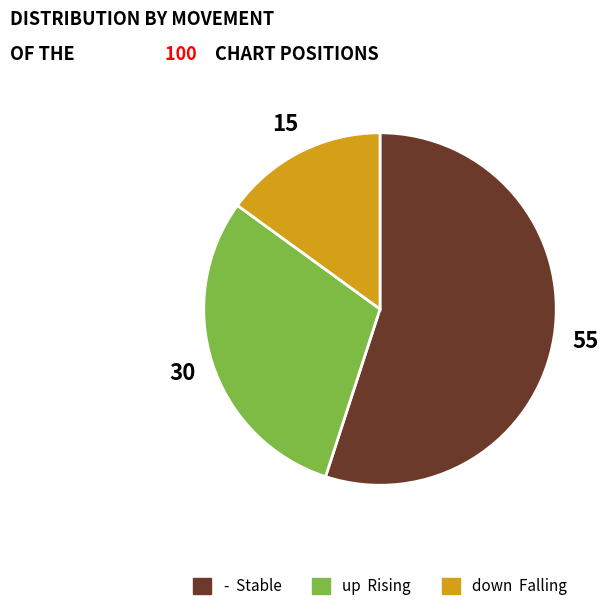

What is the largest slice in the pie chart?

-